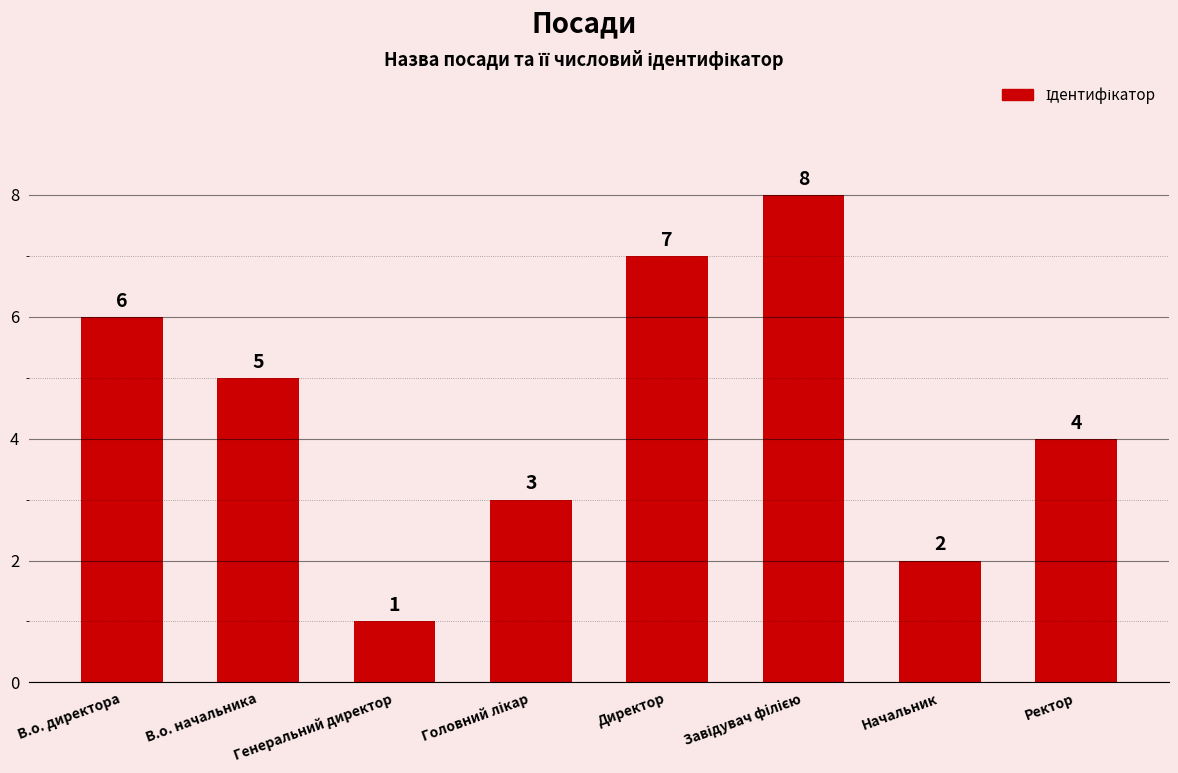

The chart shows a value of 4 at Ректор. True or false?

True